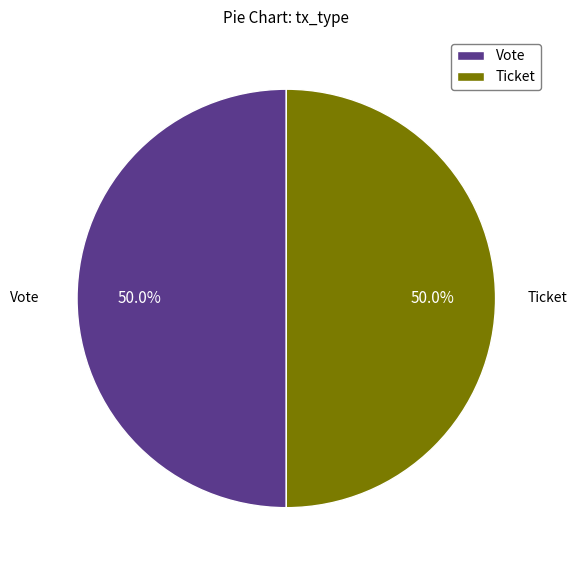

What is the ratio of the value at Vote to the value at Ticket?

1.0